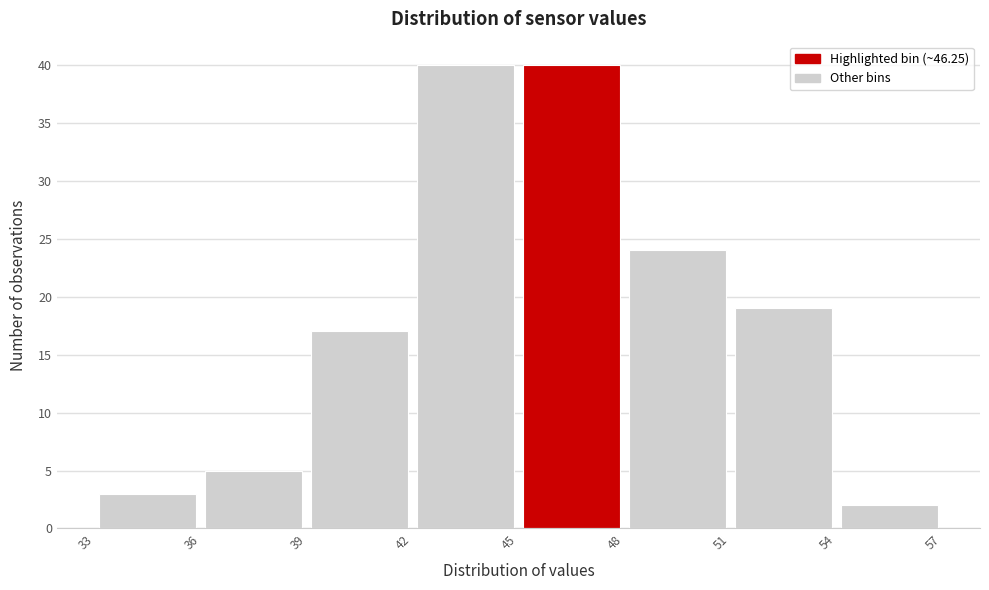

Reading left to right, list every bar in this chart as the range it spans on the x-axis followed by its height. The values are not printed on the chart, so give them approximately, as read against the axis.

33 to 36: 3
36 to 39: 5
39 to 42: 17
42 to 45: 40
45 to 48: 40
48 to 51: 24
51 to 54: 19
54 to 57: 2